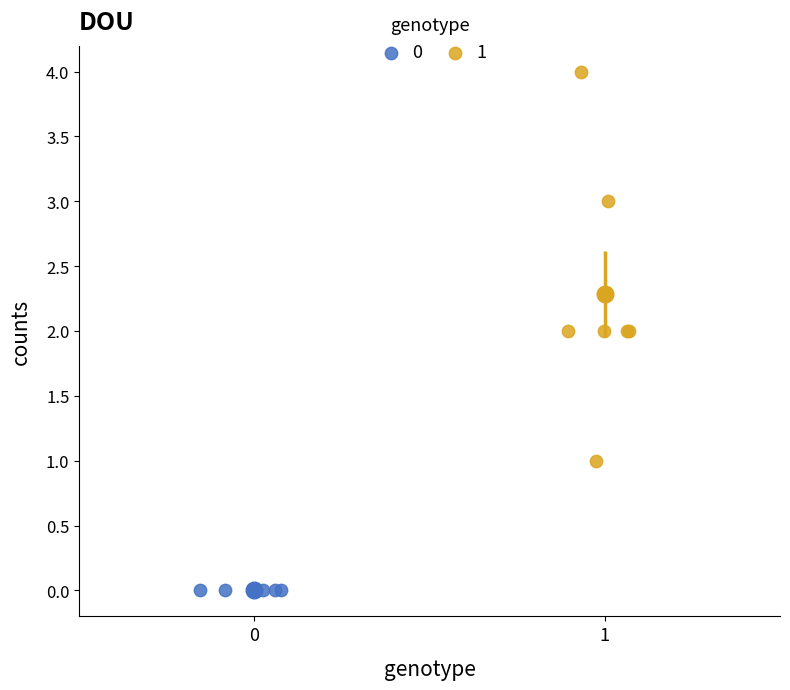

What are all the series names shown in the legend?

0, 1